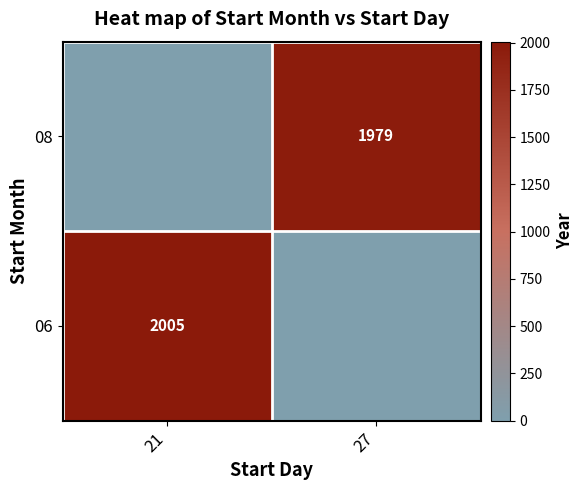

The 08 series shows 1979 at 27. True or false?

True